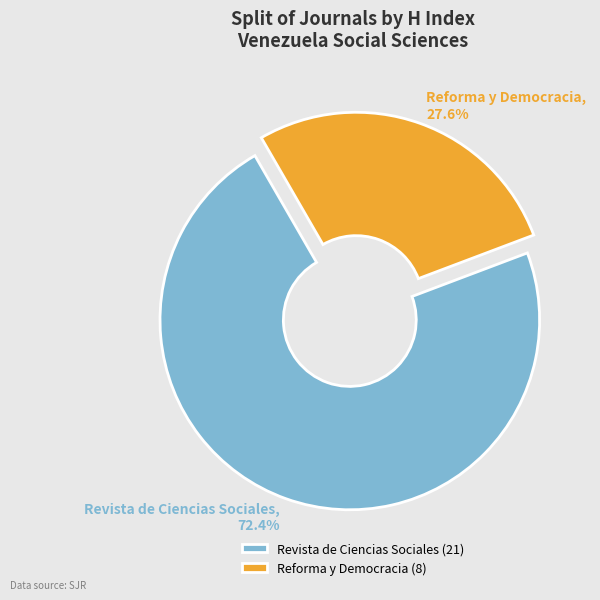

To the nearest percent, what is the combined percentage of Reforma y Democracia and Revista de Ciencias Sociales?

100%